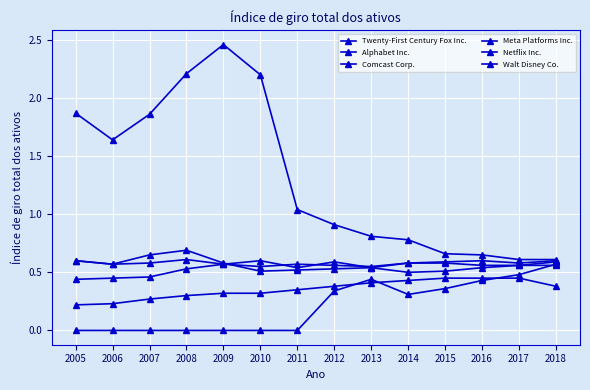

How many distinct data groups are displayed?

6